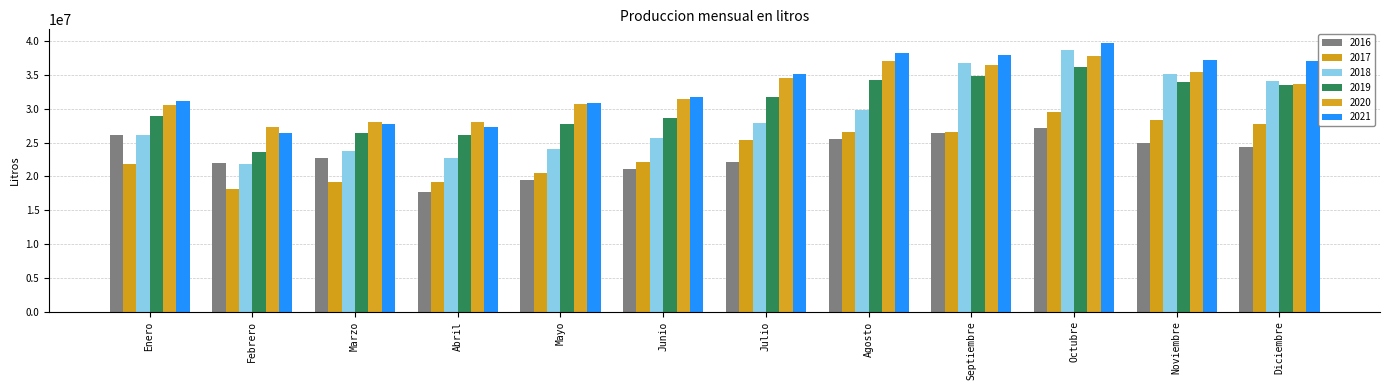

The value of 2018 at Abril is 22726833. True or false?

True